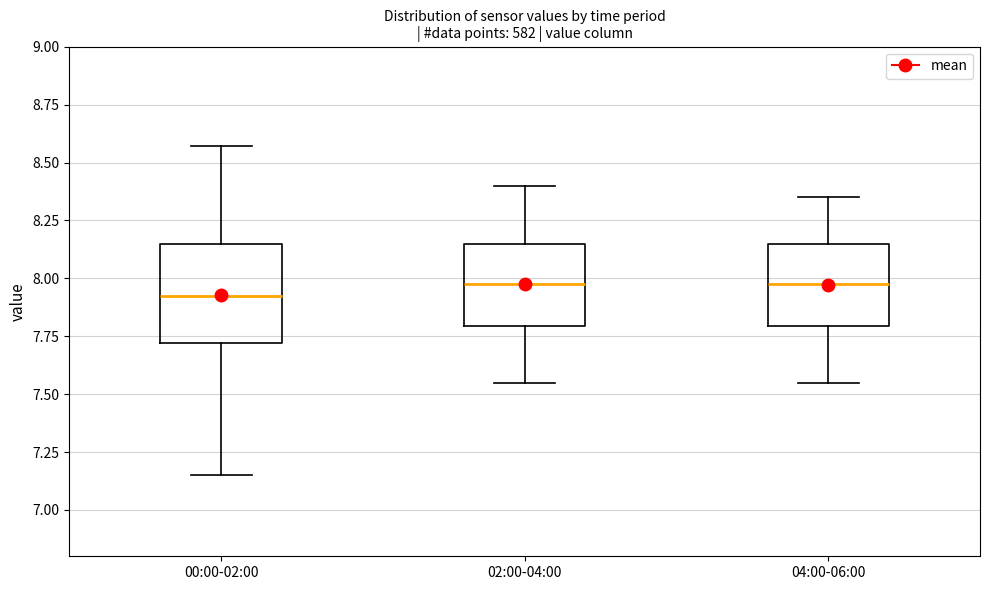

Where does the lower whisker of the box for 00:00-02:00 end on the y-axis? The values are not printed on the chart, so give them approximately, as read against the axis.

7.15